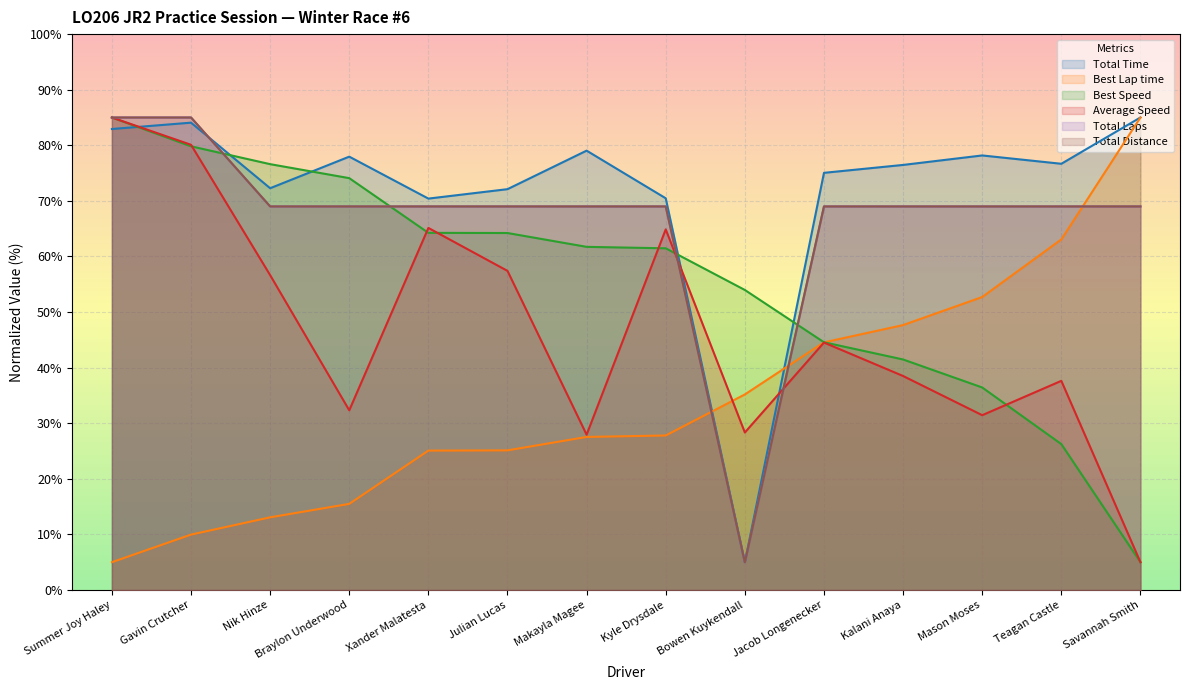

Reading right to left, list all the values displayed in this chart.

Total Time: Savannah Smith=85.0	Teagan Castle=76.7	Mason Moses=78.2	Kalani Anaya=76.5	Jacob Longenecker=75.0	Bowen Kuykendall=5.0	Kyle Drysdale=70.5	Makayla Magee=79.0	Julian Lucas=72.1	Xander Malatesta=70.4	Braylon Underwood=78.0	Nik Hinze=72.3	Gavin Crutcher=84.1	Summer Joy Haley=82.9
Best Lap time: Savannah Smith=85.0	Teagan Castle=63.1	Mason Moses=52.7	Kalani Anaya=47.7	Jacob Longenecker=44.5	Bowen Kuykendall=35.2	Kyle Drysdale=27.8	Makayla Magee=27.5	Julian Lucas=25.1	Xander Malatesta=25.1	Braylon Underwood=15.5	Nik Hinze=13.1	Gavin Crutcher=10.0	Summer Joy Haley=5.0
Best Speed: Savannah Smith=5.0	Teagan Castle=26.2	Mason Moses=36.4	Kalani Anaya=41.5	Jacob Longenecker=44.6	Bowen Kuykendall=54.0	Kyle Drysdale=61.5	Makayla Magee=61.7	Julian Lucas=64.2	Xander Malatesta=64.2	Braylon Underwood=74.1	Nik Hinze=76.6	Gavin Crutcher=79.8	Summer Joy Haley=85.0
Average Speed: Savannah Smith=5.0	Teagan Castle=37.6	Mason Moses=31.4	Kalani Anaya=38.5	Jacob Longenecker=44.5	Bowen Kuykendall=28.3	Kyle Drysdale=64.9	Makayla Magee=27.9	Julian Lucas=57.4	Xander Malatesta=65.1	Braylon Underwood=32.3	Nik Hinze=56.6	Gavin Crutcher=80.1	Summer Joy Haley=85.0
Total Laps: Savannah Smith=69.0	Teagan Castle=69.0	Mason Moses=69.0	Kalani Anaya=69.0	Jacob Longenecker=69.0	Bowen Kuykendall=5.0	Kyle Drysdale=69.0	Makayla Magee=69.0	Julian Lucas=69.0	Xander Malatesta=69.0	Braylon Underwood=69.0	Nik Hinze=69.0	Gavin Crutcher=85.0	Summer Joy Haley=85.0
Total Distance: Savannah Smith=69.0	Teagan Castle=69.0	Mason Moses=69.0	Kalani Anaya=69.0	Jacob Longenecker=69.0	Bowen Kuykendall=5.0	Kyle Drysdale=69.0	Makayla Magee=69.0	Julian Lucas=69.0	Xander Malatesta=69.0	Braylon Underwood=69.0	Nik Hinze=69.0	Gavin Crutcher=85.0	Summer Joy Haley=85.0